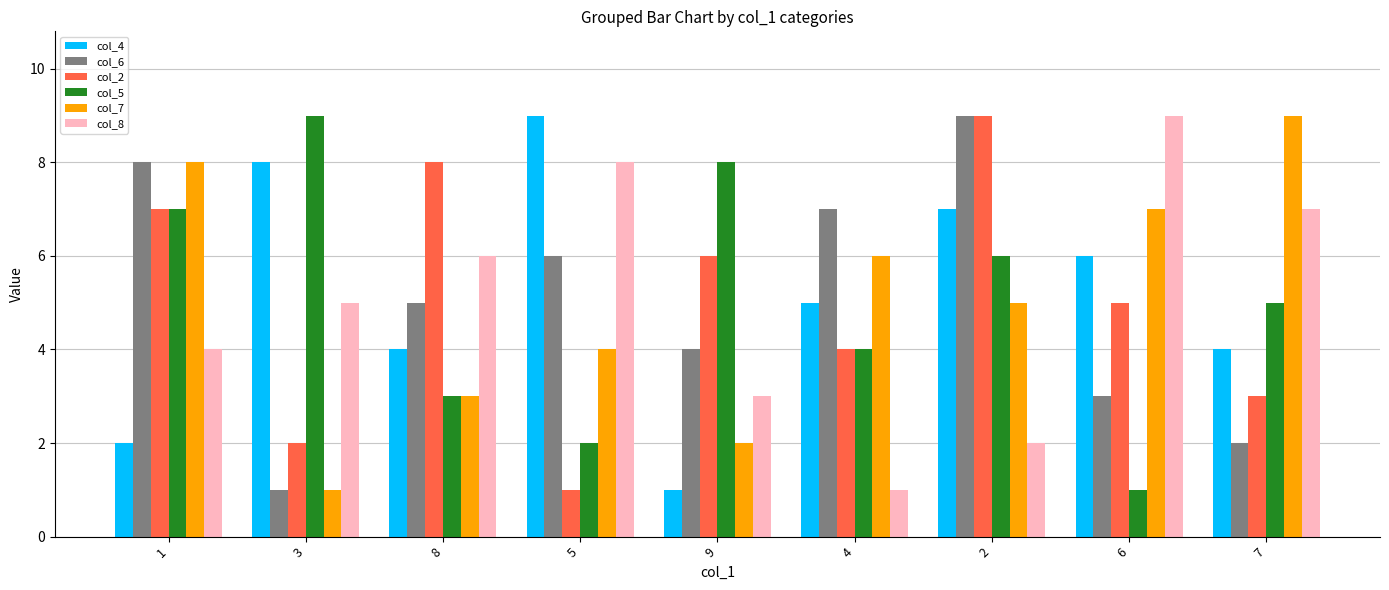

Reading left to right, transcribe all the data shown in this chart.

col_4: 1=2	3=8	8=4	5=9	9=1	4=5	2=7	6=6	7=4
col_6: 1=8	3=1	8=5	5=6	9=4	4=7	2=9	6=3	7=2
col_2: 1=7	3=2	8=8	5=1	9=6	4=4	2=9	6=5	7=3
col_5: 1=7	3=9	8=3	5=2	9=8	4=4	2=6	6=1	7=5
col_7: 1=8	3=1	8=3	5=4	9=2	4=6	2=5	6=7	7=9
col_8: 1=4	3=5	8=6	5=8	9=3	4=1	2=2	6=9	7=7